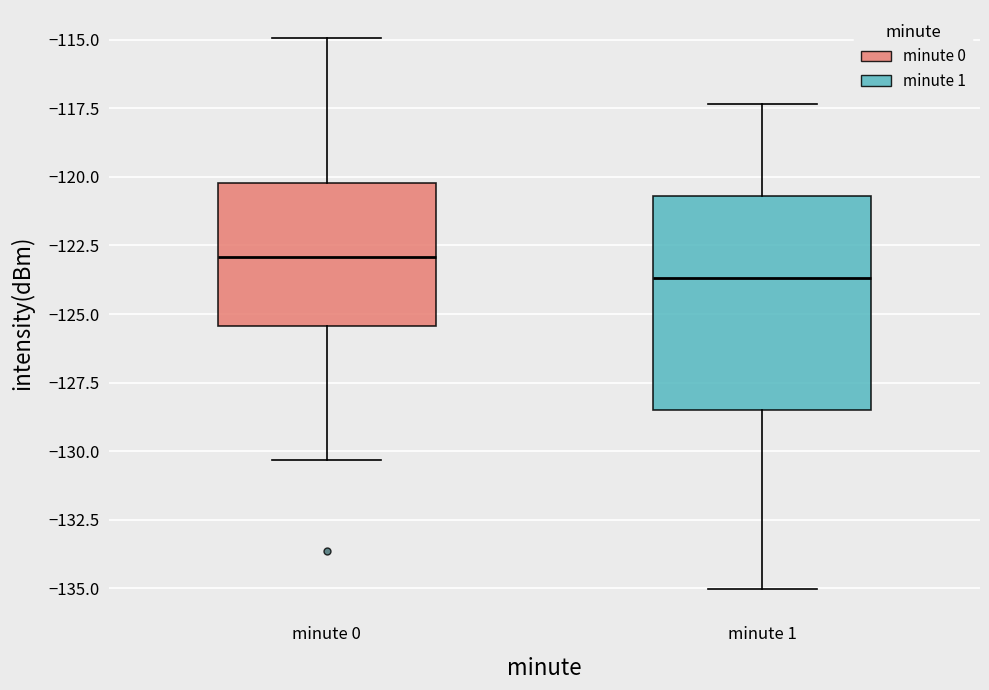

Where does the lower whisker of the box for minute 1 end on the y-axis? The values are not printed on the chart, so give them approximately, as read against the axis.

-135.0